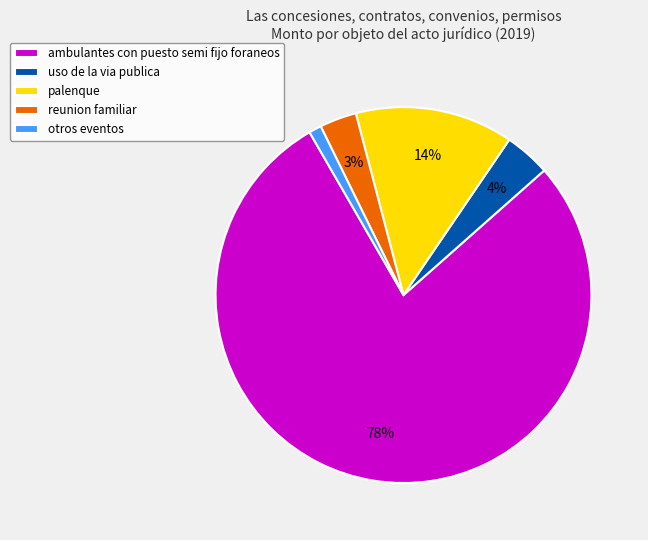

Do palenque and reunion familiar together represent more than half of the pie?

No